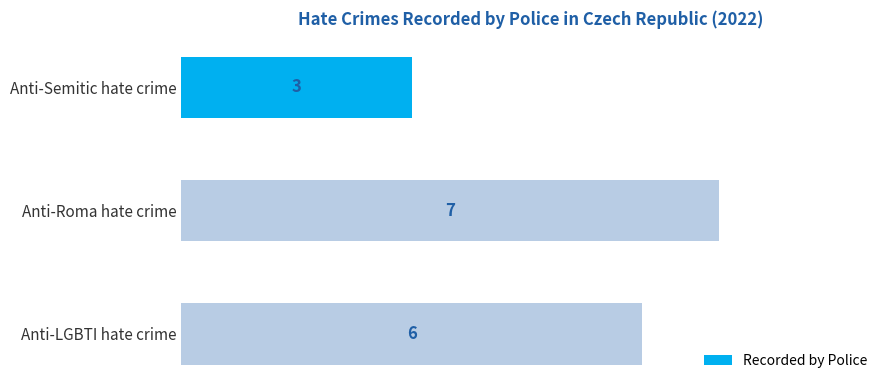

Rank the categories by value from highest to lowest.

Anti-Roma hate crime, Anti-LGBTI hate crime, Anti-Semitic hate crime